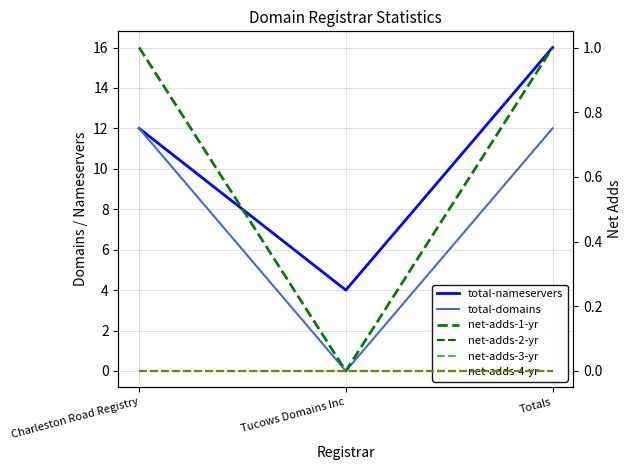

What is the difference between the highest and lowest values at Charleston Road Registry?

12